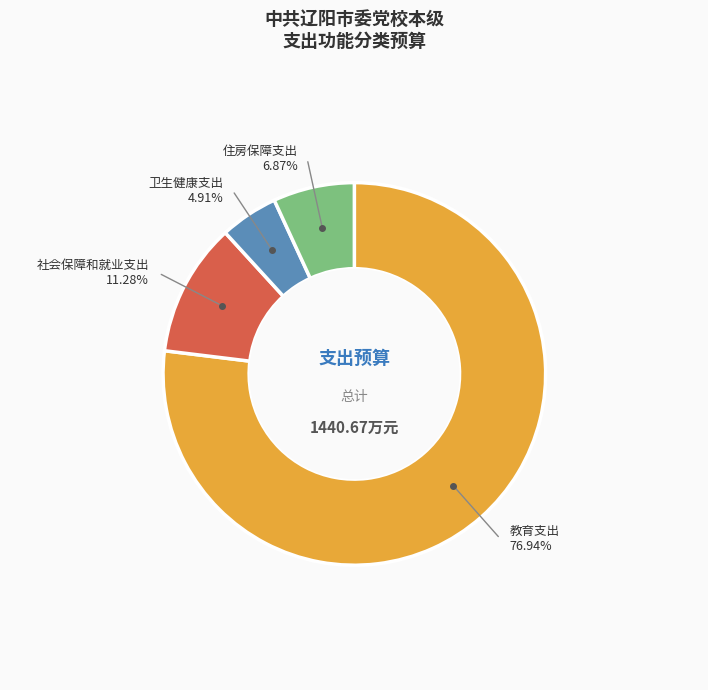

Is there any slice that represents more than half of the pie?

Yes